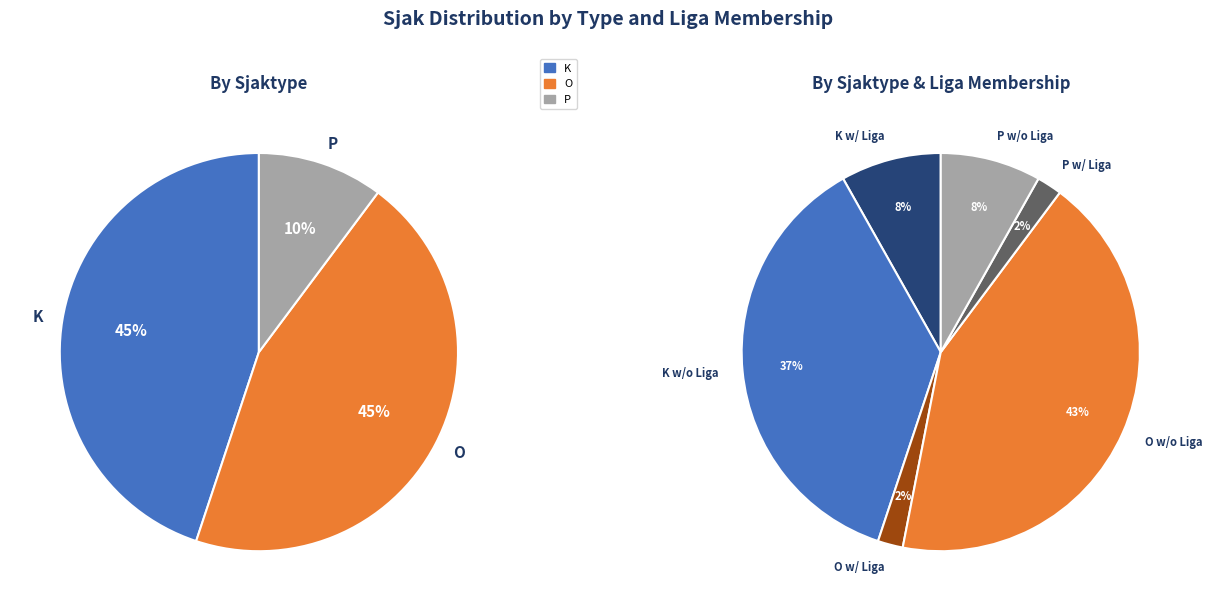

How many segments does this pie chart have?

3